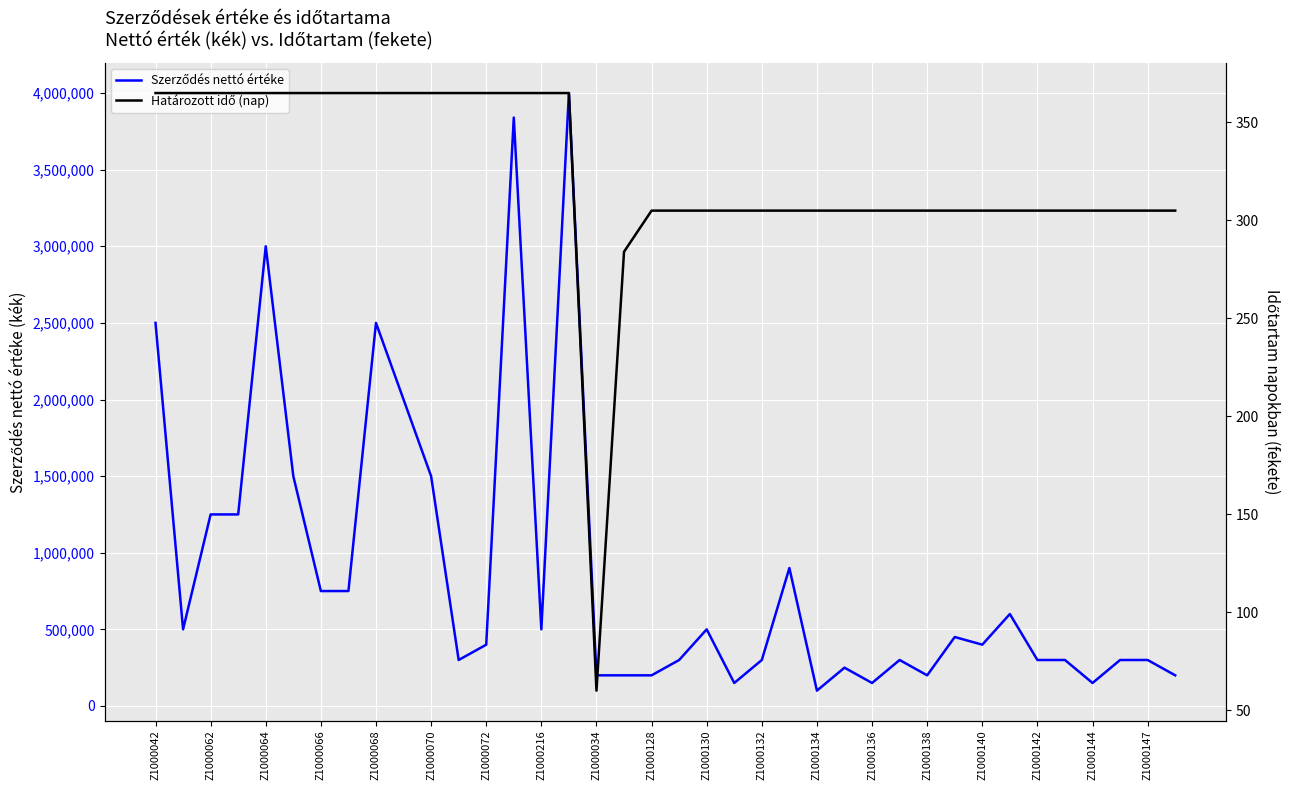

At Z1000064, list the series in order from smallest to largest.

Határozott idő (nap), Szerződés nettó értéke